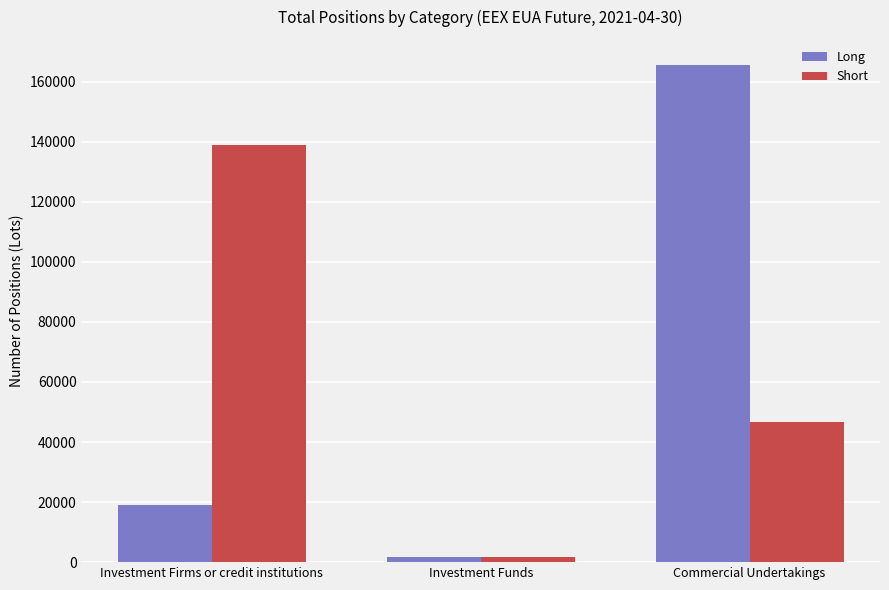

Is it true that Short equals 199526.0 at Investment Firms or credit institutions?

False